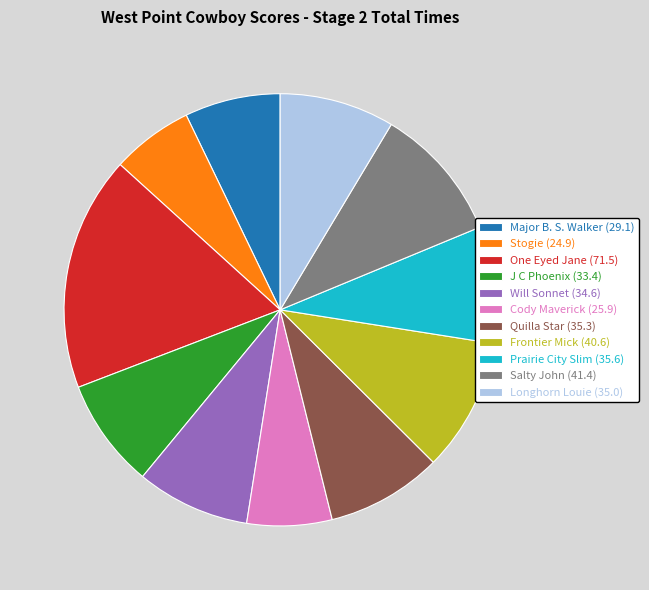

The Cody Maverick slice represents 6% of the pie. True or false?

True